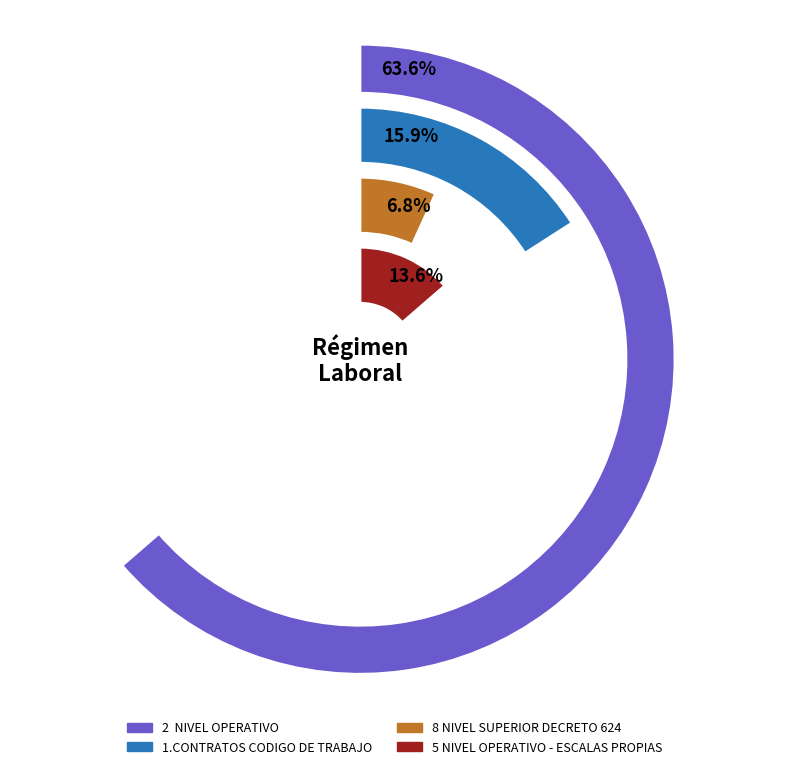

Does 1.CONTRATOS CODIGO DE TRABAJO represent more than half of the total?

No